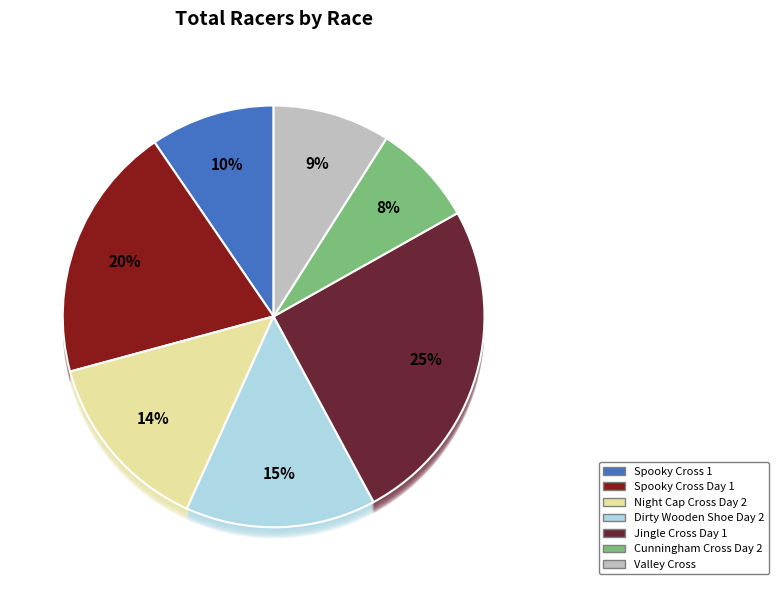

Rank the categories by value from highest to lowest.

Jingle Cross Day 1, Spooky Cross Day 1, Dirty Wooden Shoe Day 2, Night Cap Cross Day 2, Spooky Cross 1, Valley Cross, Cunningham Cross Day 2